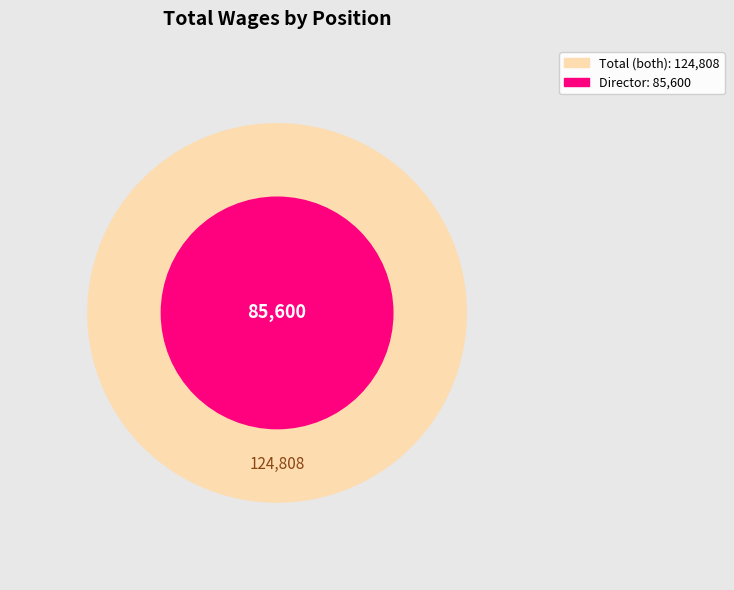

Is Director of Communication and Member Services the majority of the pie?

Yes